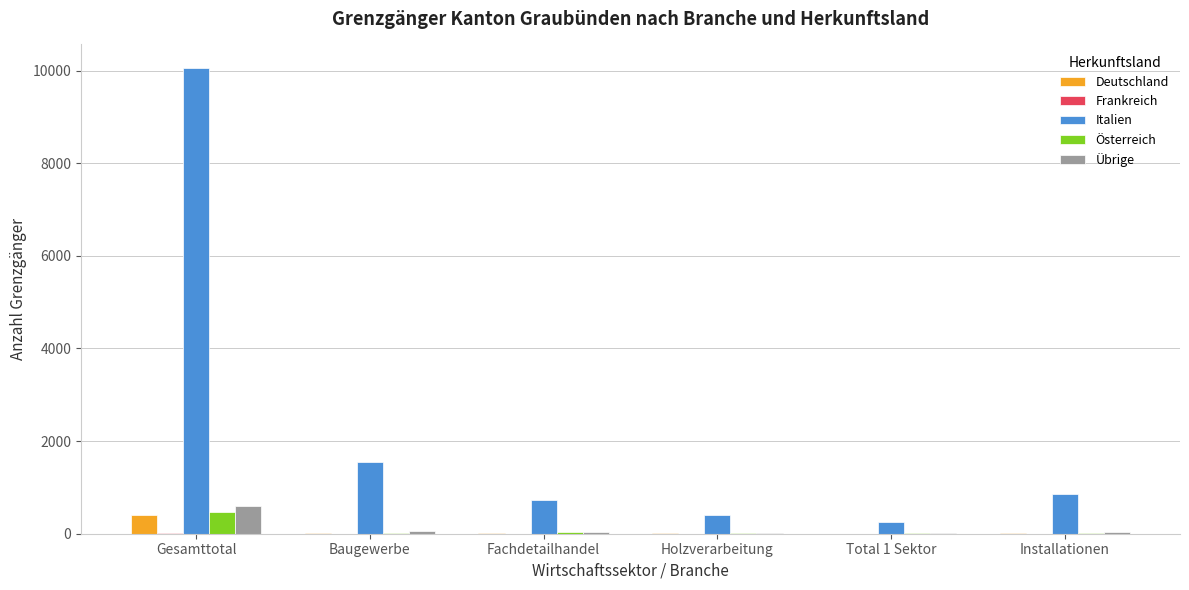

Is it true that Deutschland equals 8 at Holzverarbeitung?

True